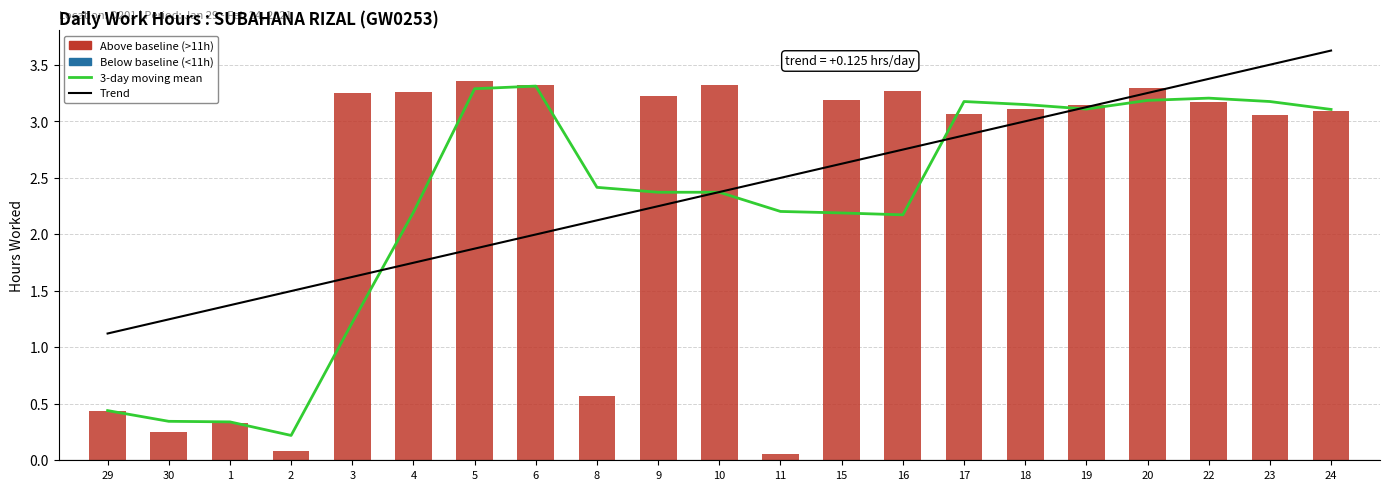

What is the value of the 3-day moving mean bar at the 21st from the left?

3.1